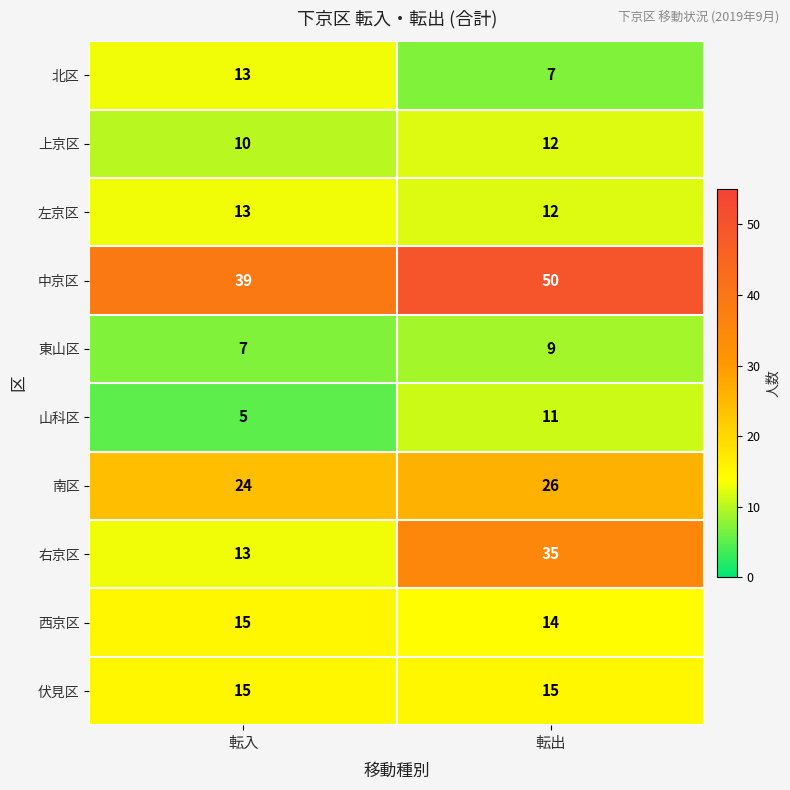

Which series has the largest range (max minus min)?

右京区